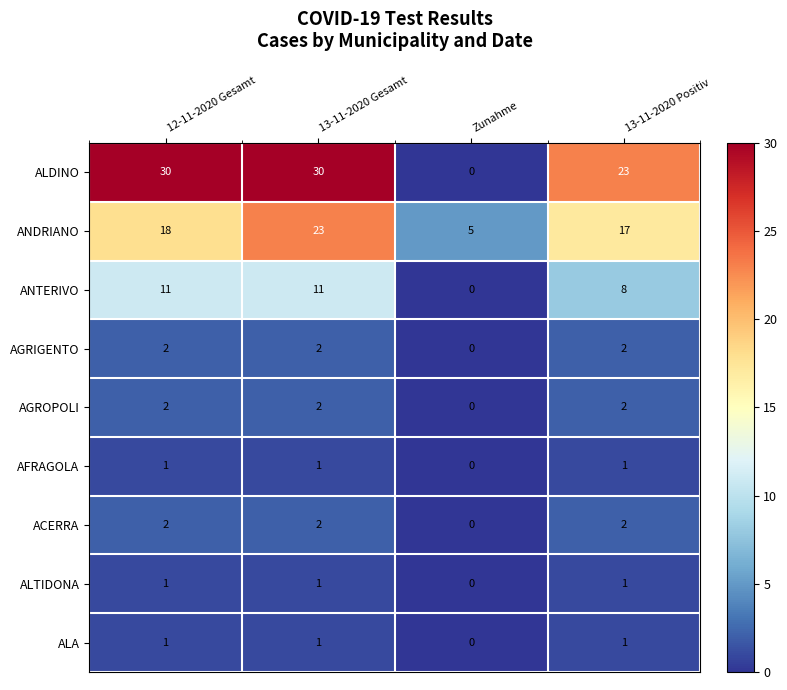

At which label is ANTERIVO closest to 5?

13-11-2020 Positiv